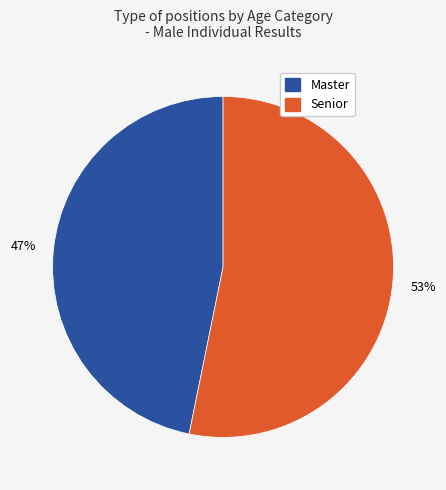

Approximately how many times larger is the value at Senior compared to Master?

1.1